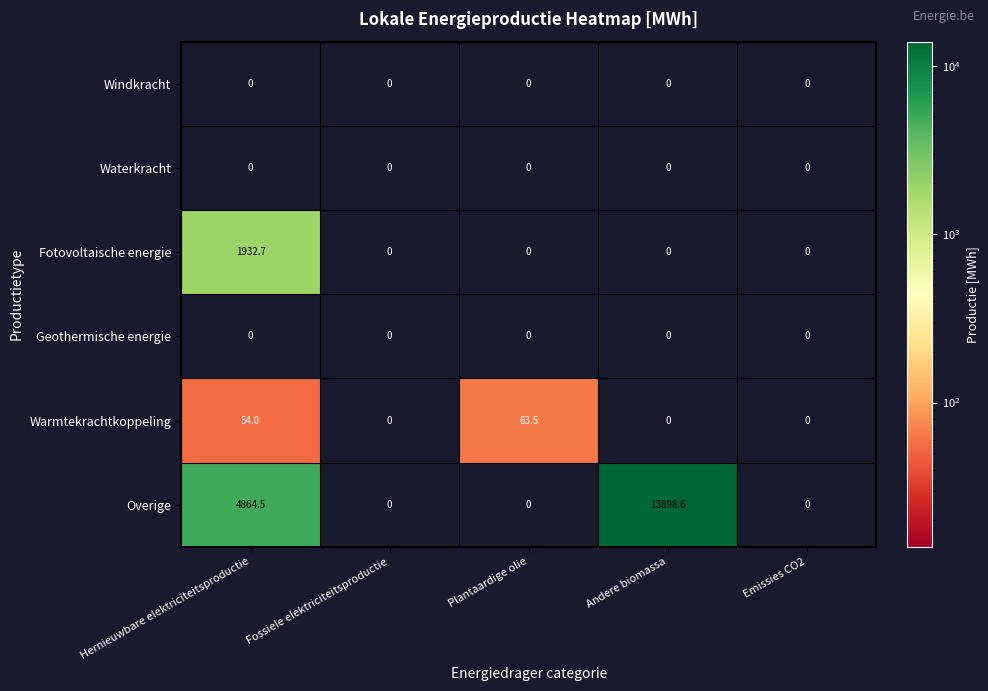

The value of Overige at Hernieuwbare elektriciteitsproductie is 1522.7. True or false?

False